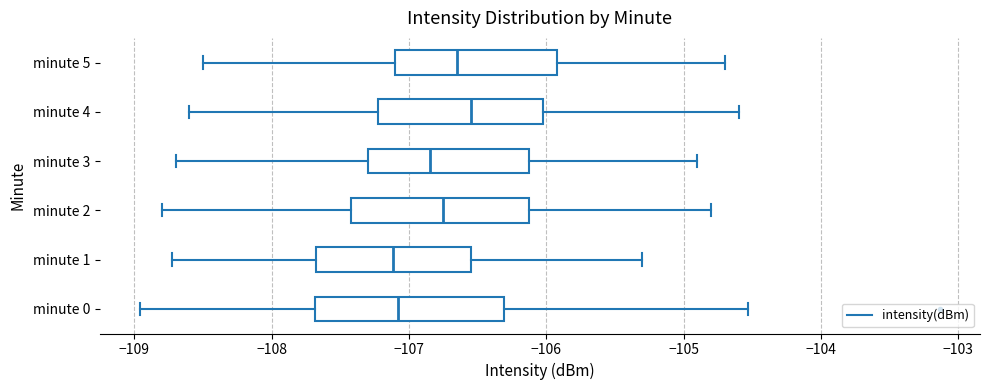

Where does the left whisker of the box for minute 1 end on the x-axis? The values are not printed on the chart, so give them approximately, as read against the axis.

-108.7